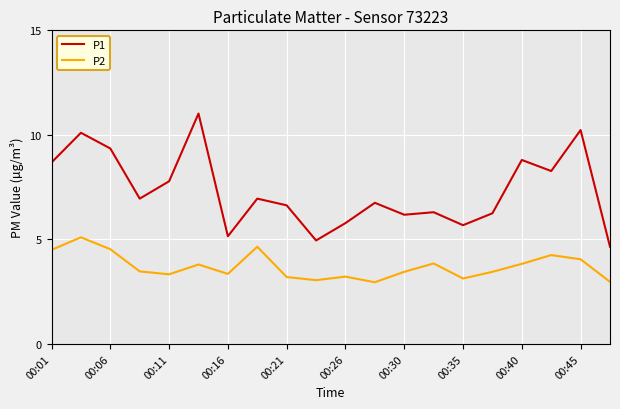

True or false: P1 and P2 intersect in this chart.

False